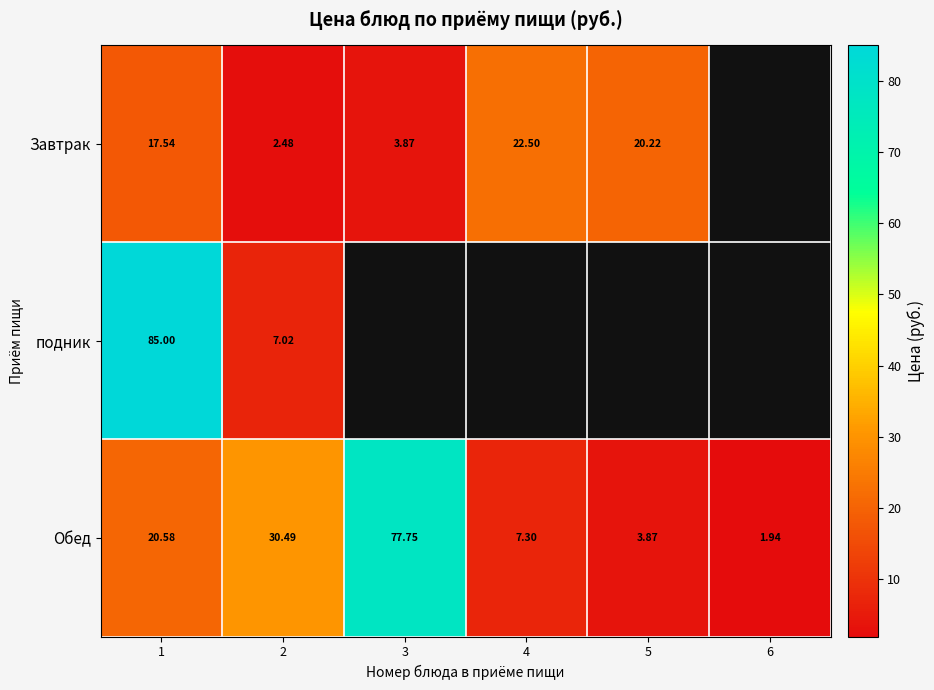

Which has a higher value, 5 or 1?

5